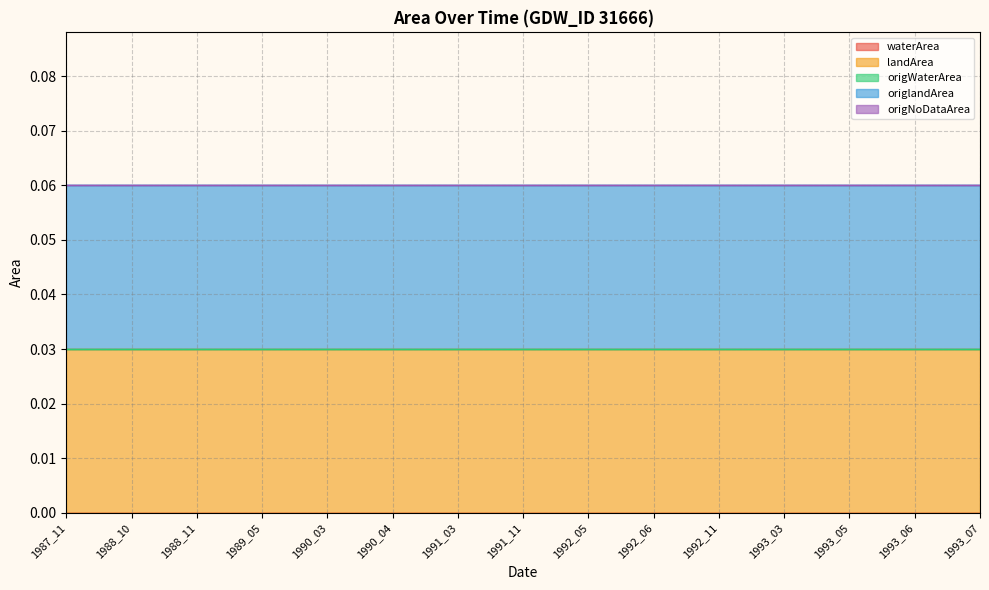

How many distinct data groups are displayed?

5